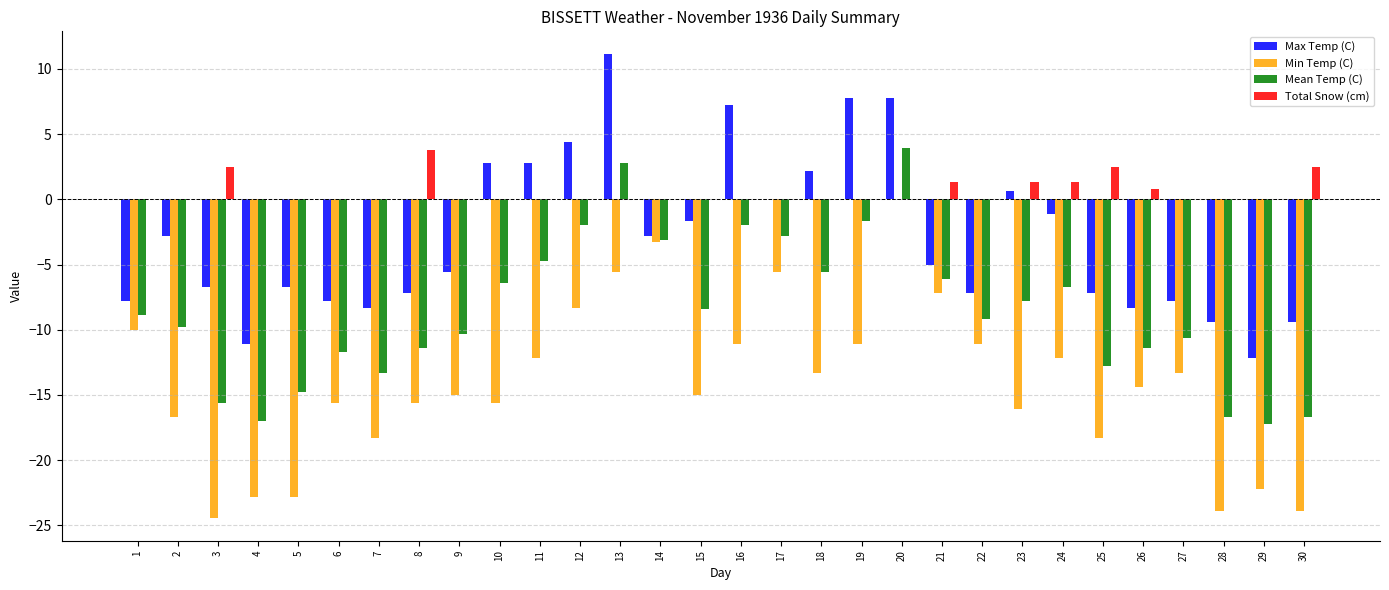

Reading left to right, list all the values displayed in this chart.

Max Temp (C): -7.8	-2.8	-6.7	-11.1	-6.7	-7.8	-8.3	-7.2	-5.6	2.8	2.8	4.4	11.1	-2.8	-1.7	7.2	0.0	2.2	7.8	7.8	-5.0	-7.2	0.6	-1.1	-7.2	-8.3	-7.8	-9.4	-12.2	-9.4
Min Temp (C): -10.0	-16.7	-24.4	-22.8	-22.8	-15.6	-18.3	-15.6	-15.0	-15.6	-12.2	-8.3	-5.6	-3.3	-15.0	-11.1	-5.6	-13.3	-11.1	0.0	-7.2	-11.1	-16.1	-12.2	-18.3	-14.4	-13.3	-23.9	-22.2	-23.9
Mean Temp (C): -8.9	-9.8	-15.6	-17.0	-14.8	-11.7	-13.3	-11.4	-10.3	-6.4	-4.7	-2.0	2.8	-3.1	-8.4	-2.0	-2.8	-5.6	-1.7	3.9	-6.1	-9.2	-7.8	-6.7	-12.8	-11.4	-10.6	-16.7	-17.2	-16.7
Total Snow (cm): 0.0	0.0	2.5	0.0	0.0	0.0	0.0	3.8	0.0	0.0	0.0	0.0	0.0	0.0	0.0	0.0	0.0	0.0	0.0	0.0	1.3	0.0	1.3	1.3	2.5	0.8	0.0	0.0	0.0	2.5